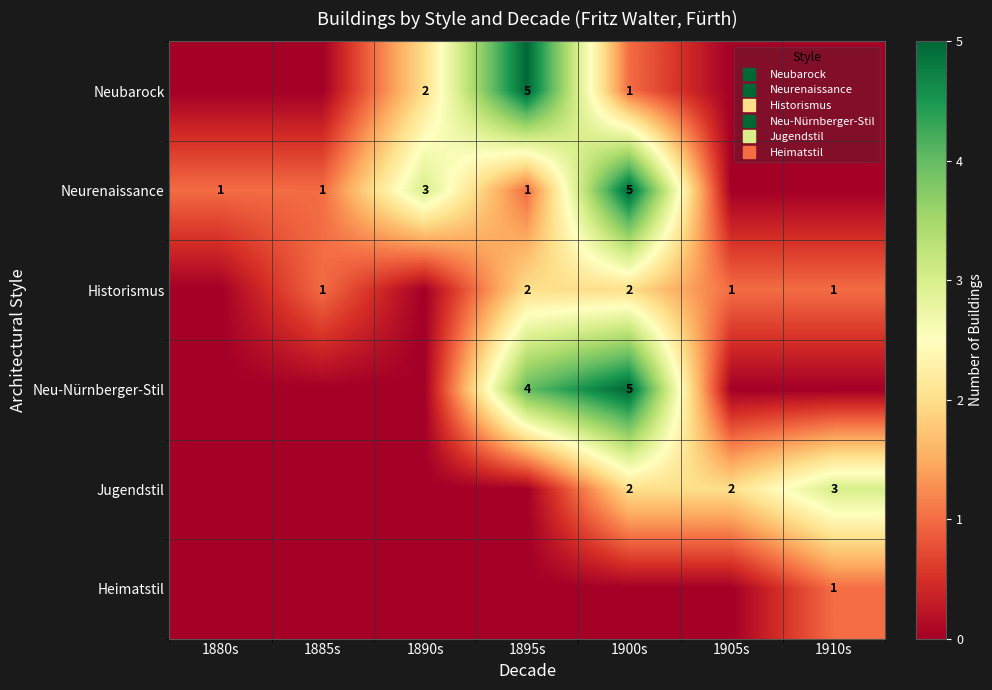

Which has a higher value, 1900s or 1885s?

1900s